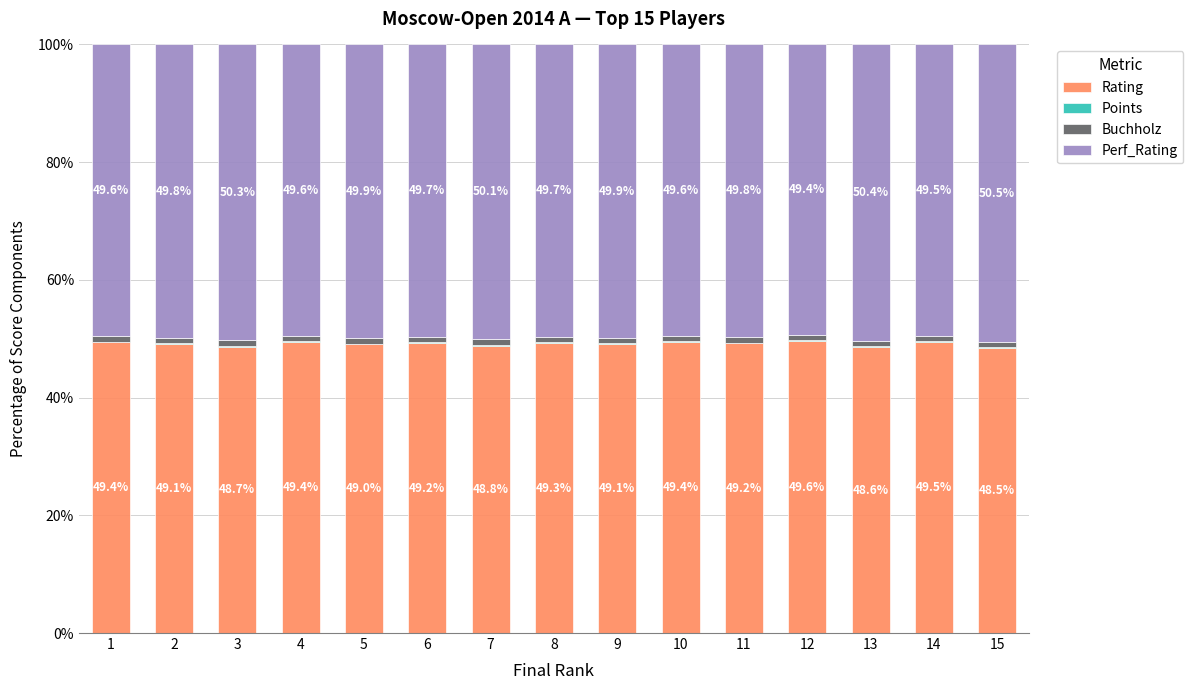

What is the average value of the Rating series?

49.1